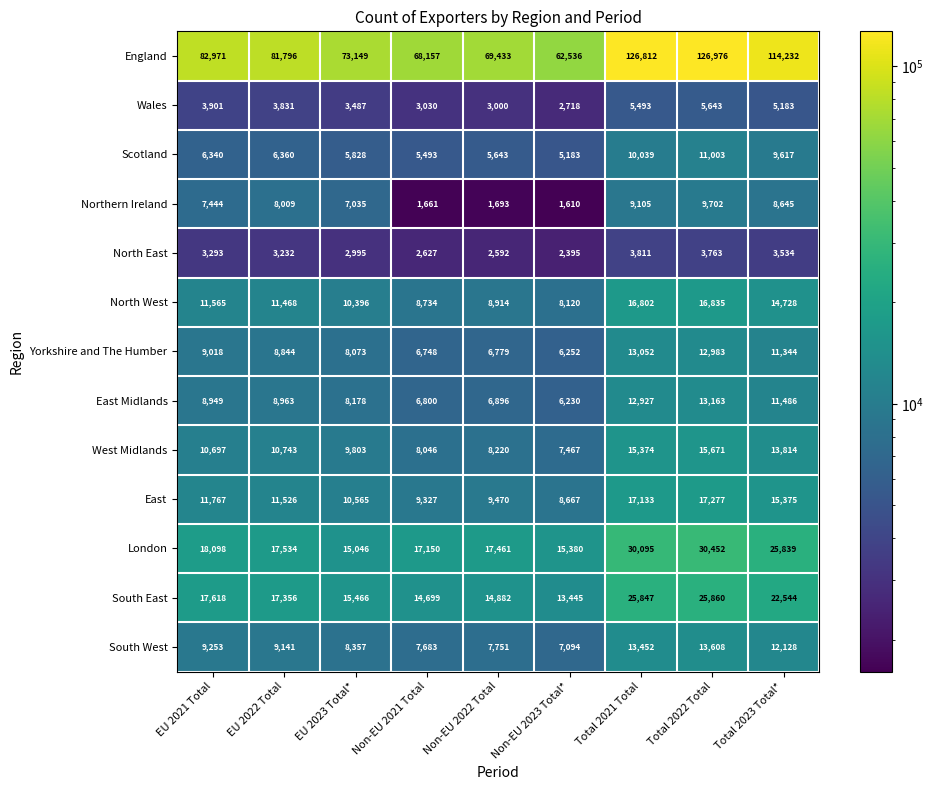

The North West series shows 14180 at Non-EU 2021 Total. True or false?

False